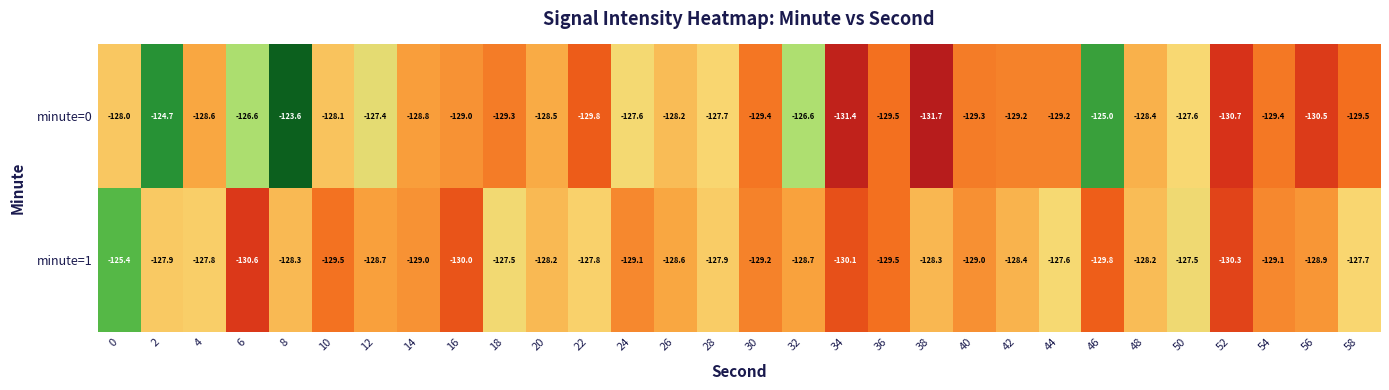

What is the sum of all minute=1 values?

-3858.6